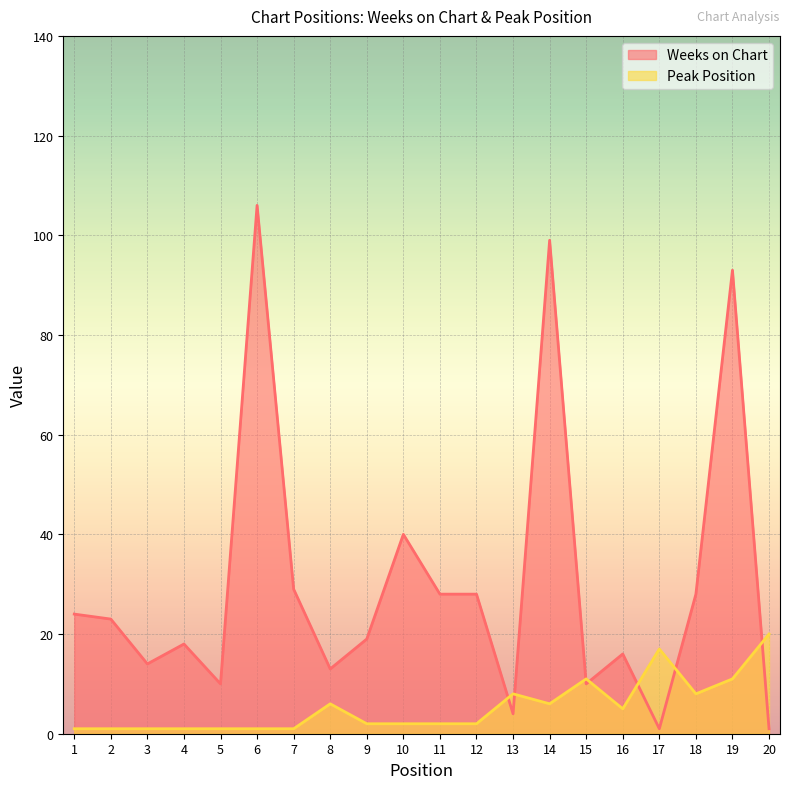

At which category is the sum across all series the highest?

6